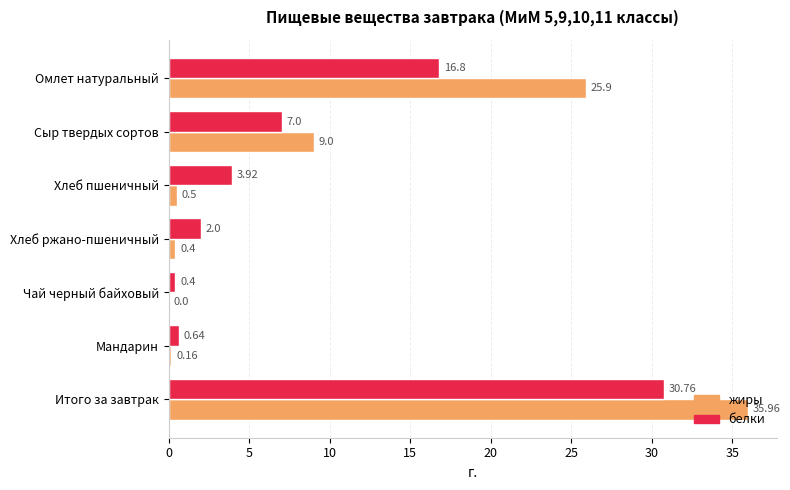

Which series has the largest total across all categories?

жиры